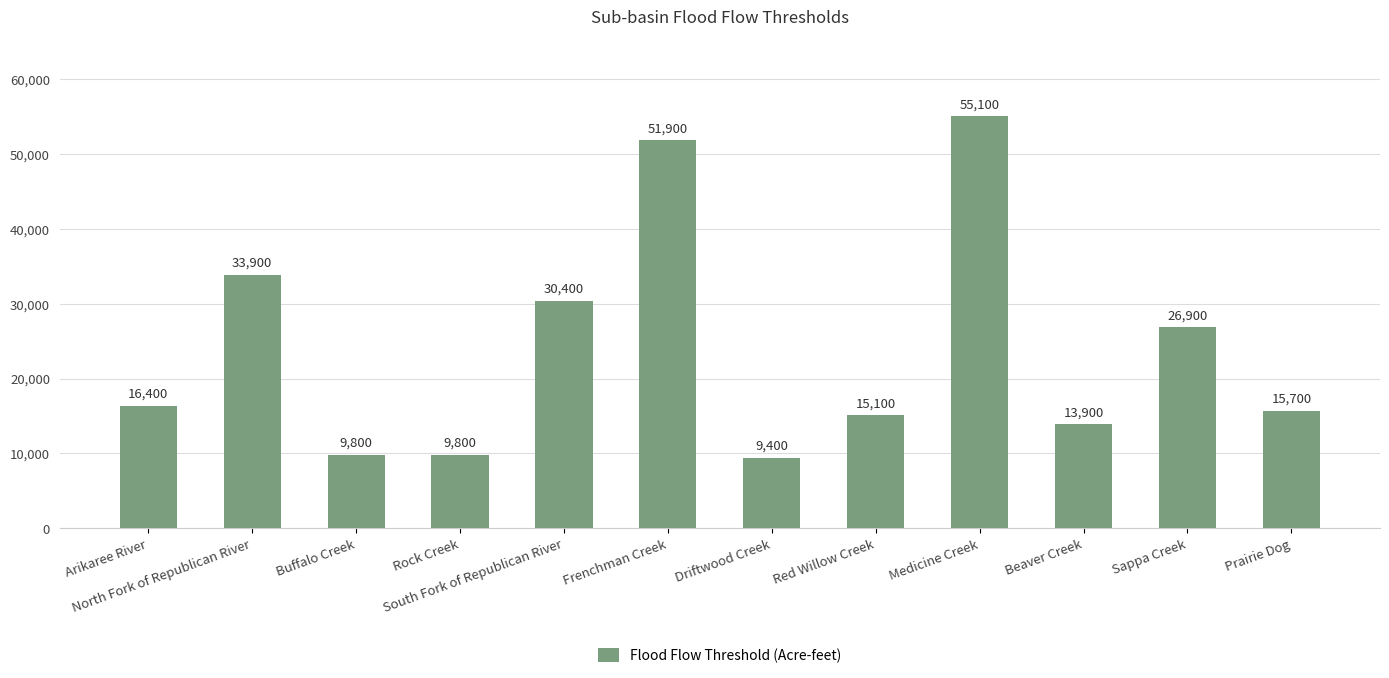

Count the number of categories in the chart.

12